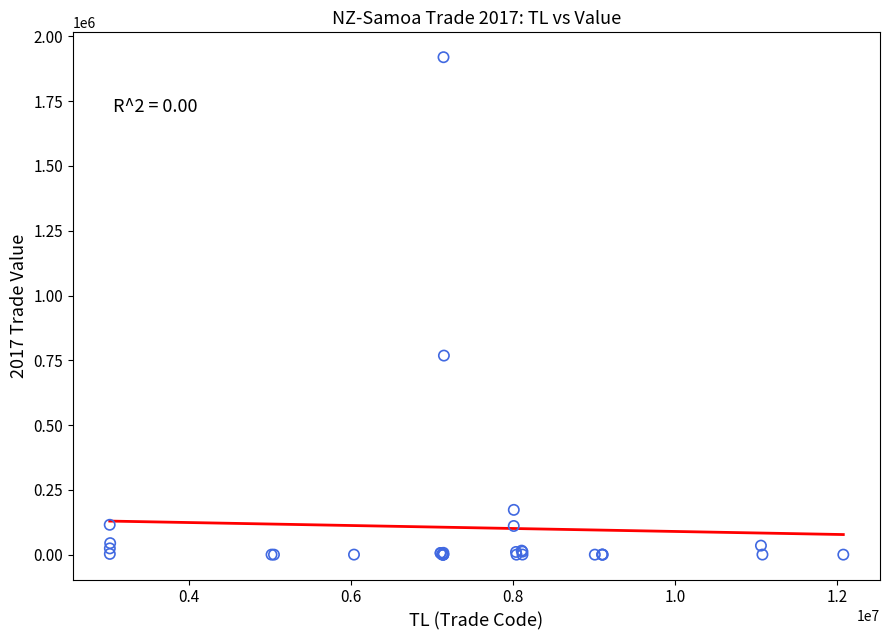

What Y value in the scatter plot is closest to 959876?

768224.1